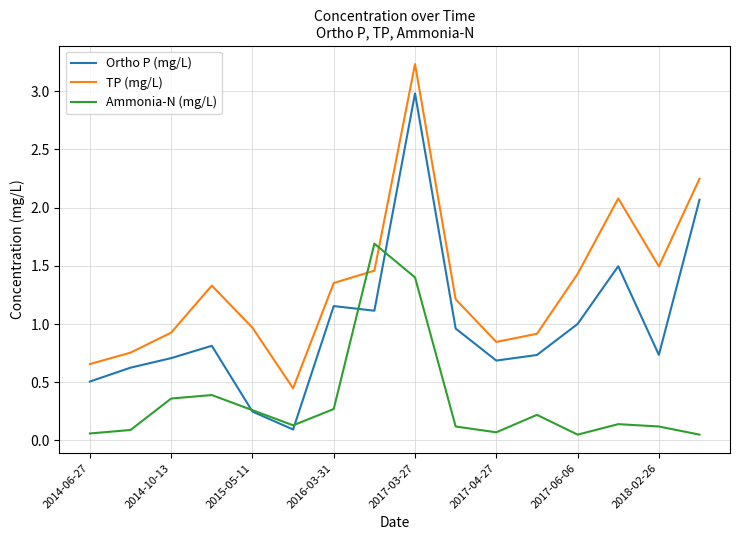

Which series has the largest total across all categories?

TP (mg/L)